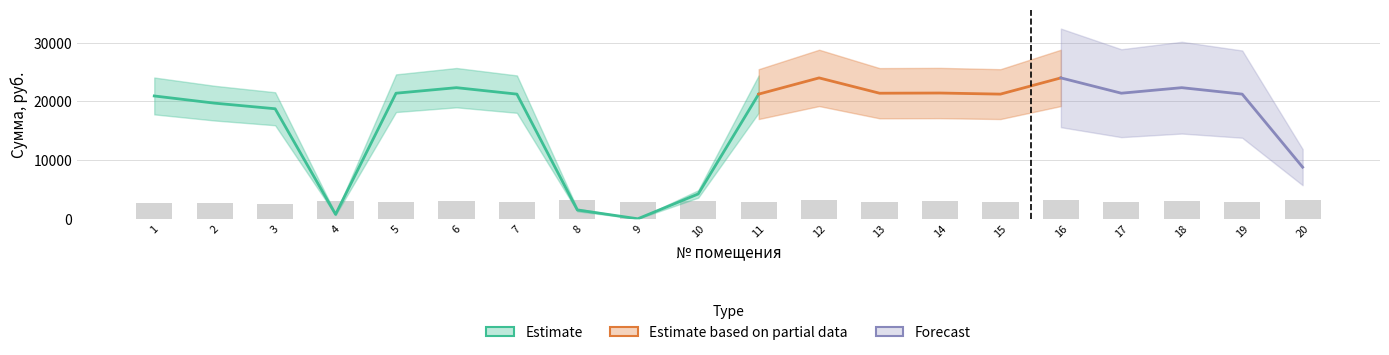

At which category does the chart reach its minimum across all series?

9